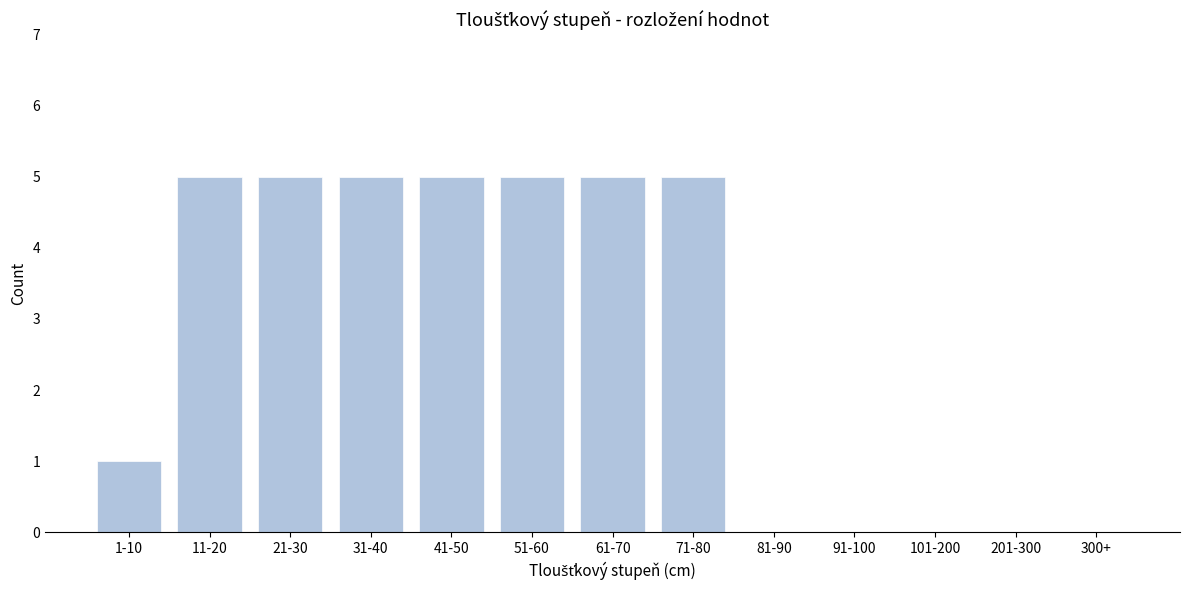

Reading left to right, list all the values displayed in this chart.

1-10=1	11-20=5	21-30=5	31-40=5	41-50=5	51-60=5	61-70=5	71-80=5	81-90=0	91-100=0	101-200=0	201-300=0	300+=0